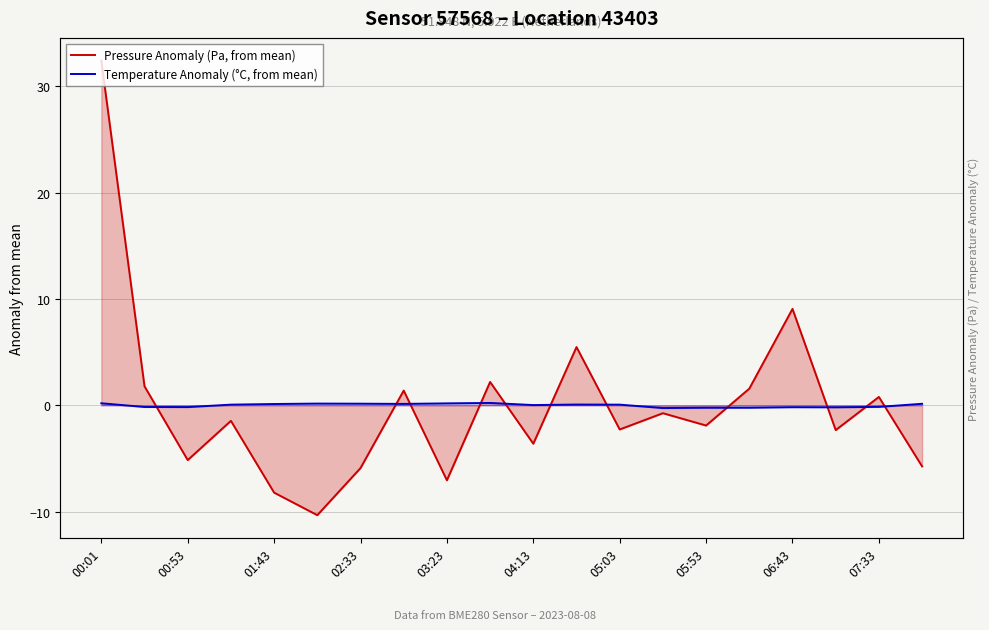

How many values in Pressure Anomaly (Pa, from mean) are below zero?

12